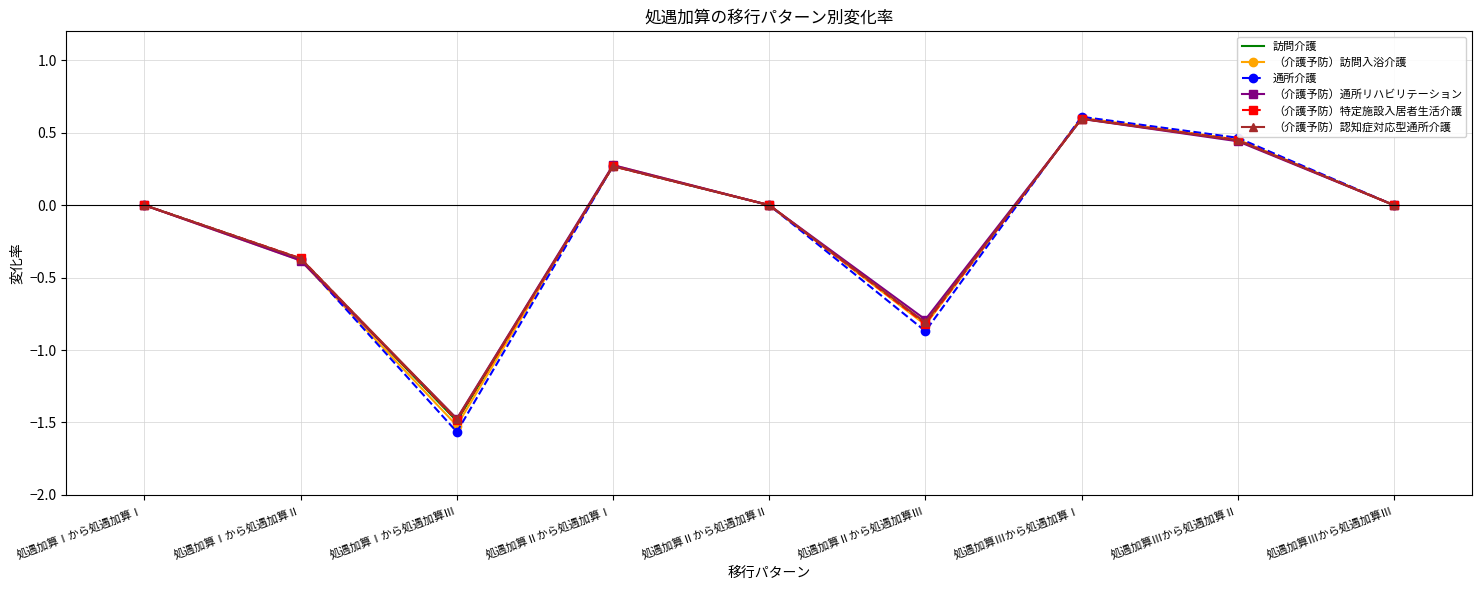

How many interior local peaks does the （介護予防）訪問入浴介護 series have?

2